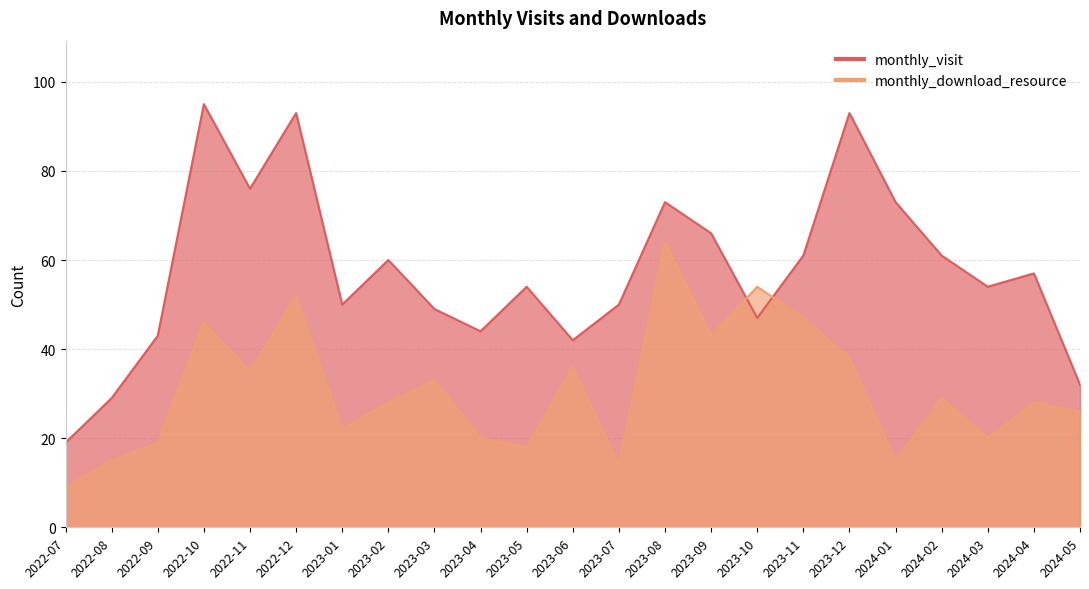

True or false: monthly_download_resource and monthly_visit intersect in this chart.

True